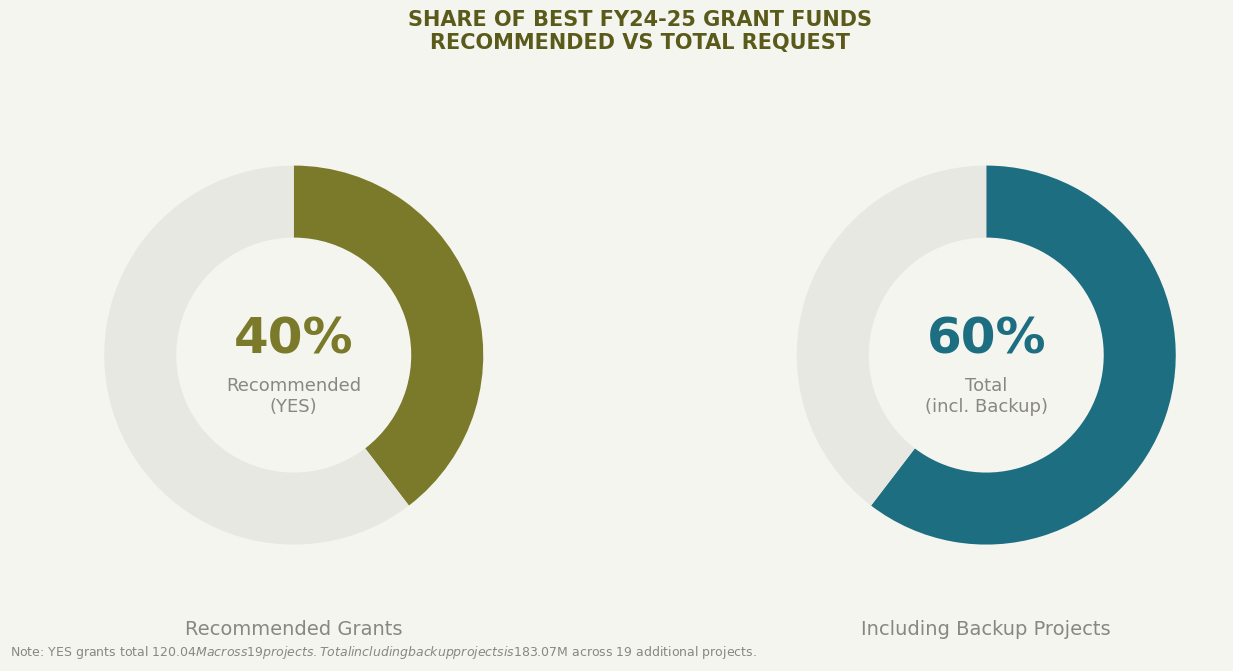

What is the smallest slice in the pie chart?

YES